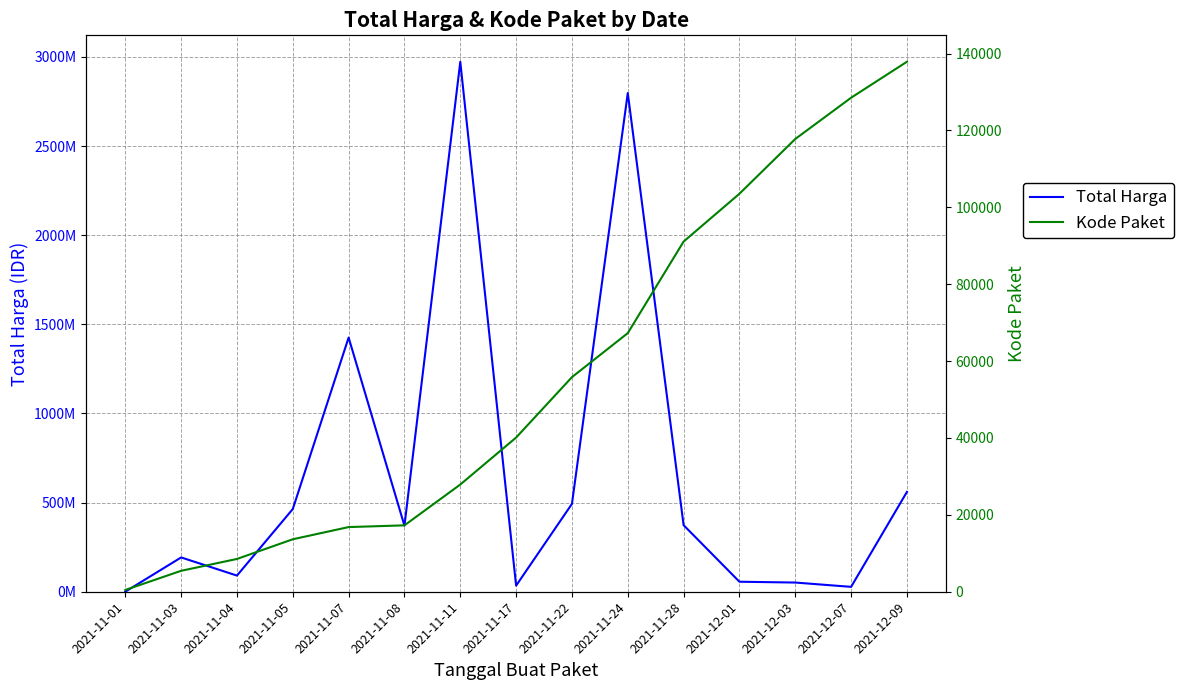

Which has a higher value, 2021-11-05 or 2021-11-03?

2021-11-05